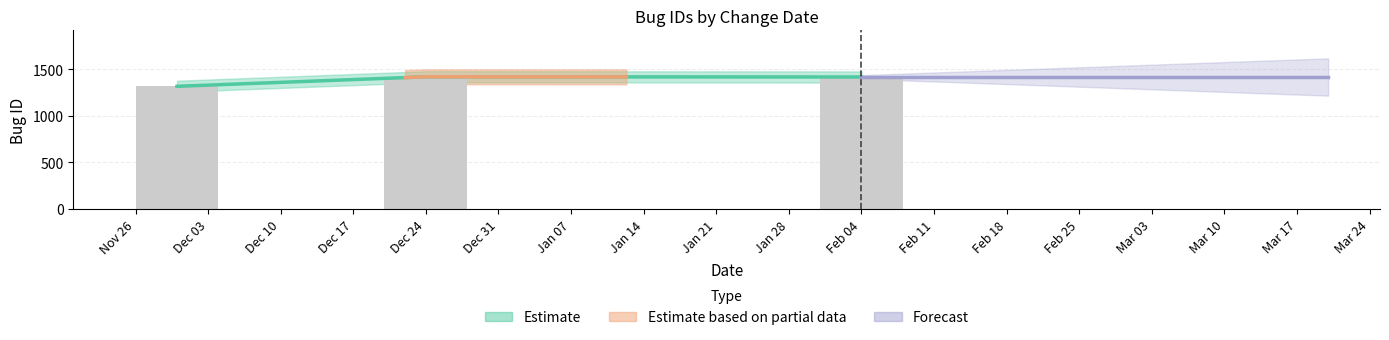

What is the maximum value shown in the chart?

1419